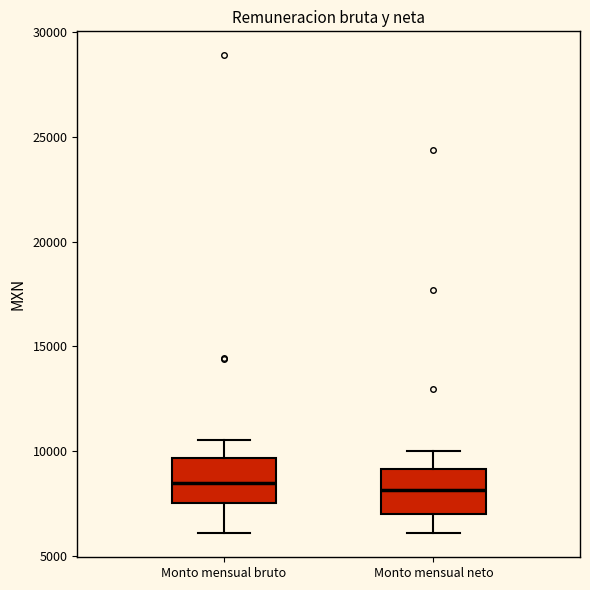

Where does the upper whisker of the box for Monto mensual neto end on the y-axis? The values are not printed on the chart, so give them approximately, as read against the axis.

10000